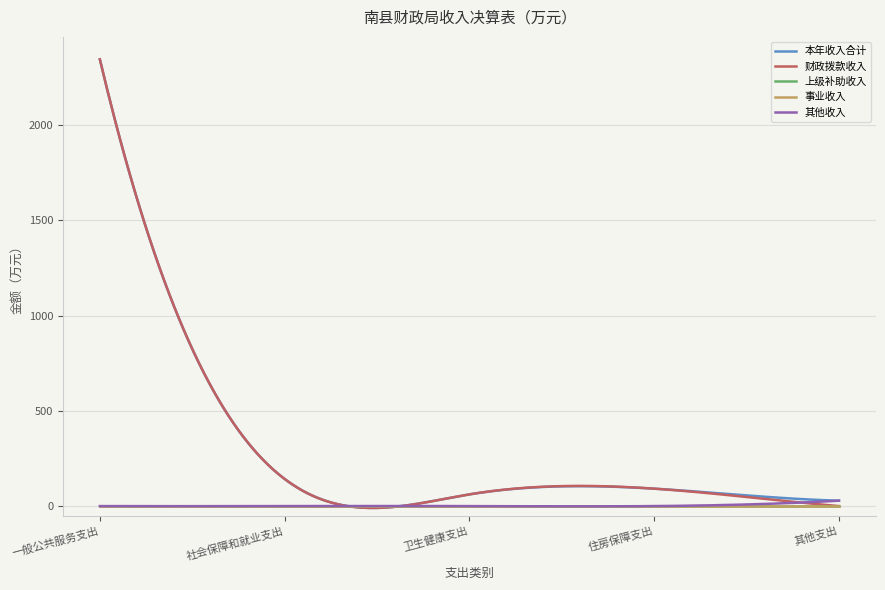

Is this an area chart (filled region under the line)?

No